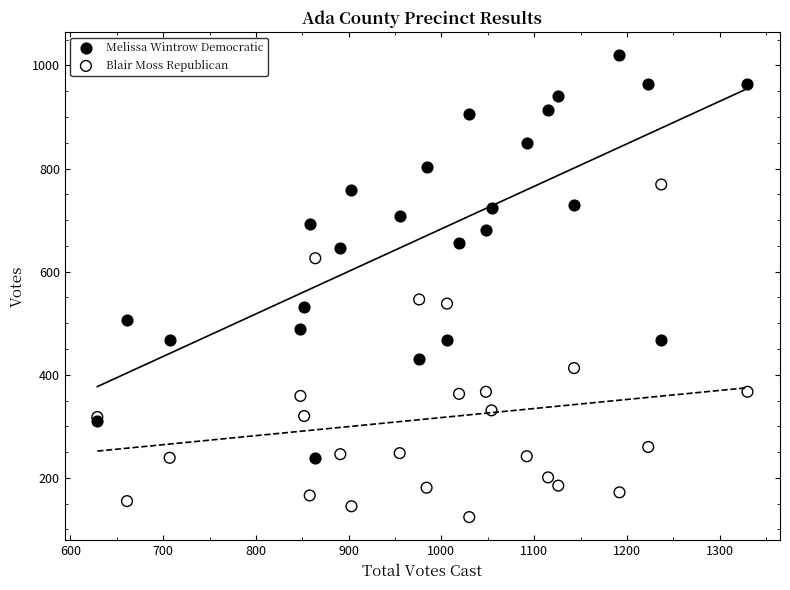

Which series has the widest spread of Y values?

Melissa Wintrow Democratic